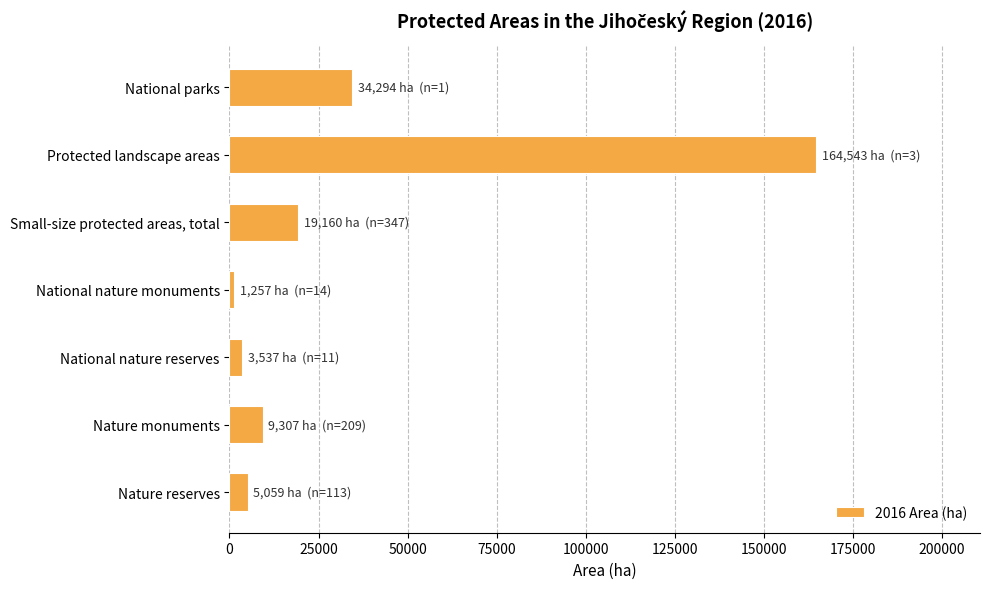

How many data points are above 9306?

4